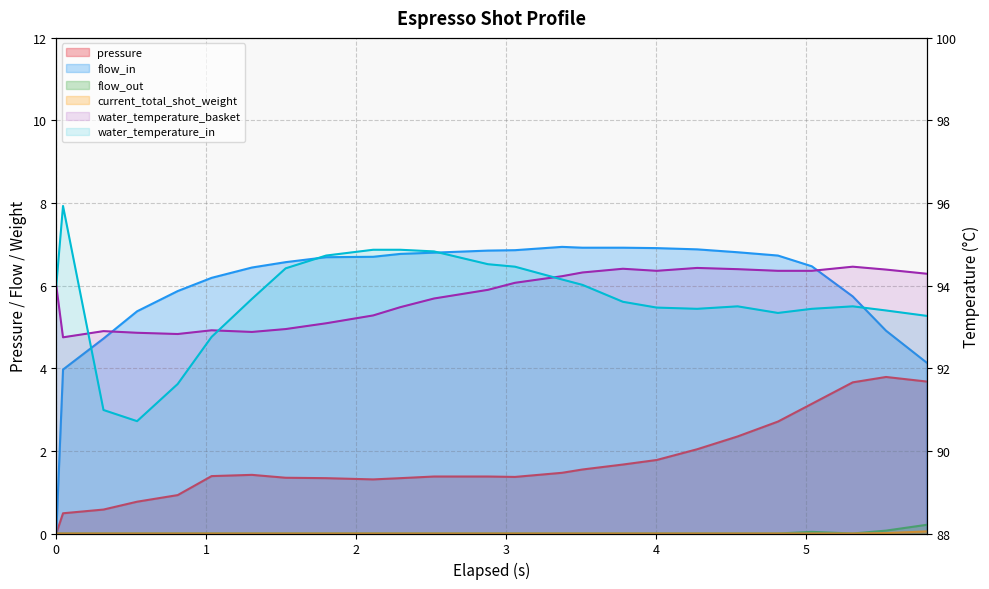

What is the difference between the flow_in values at 24 and 22?

1.6